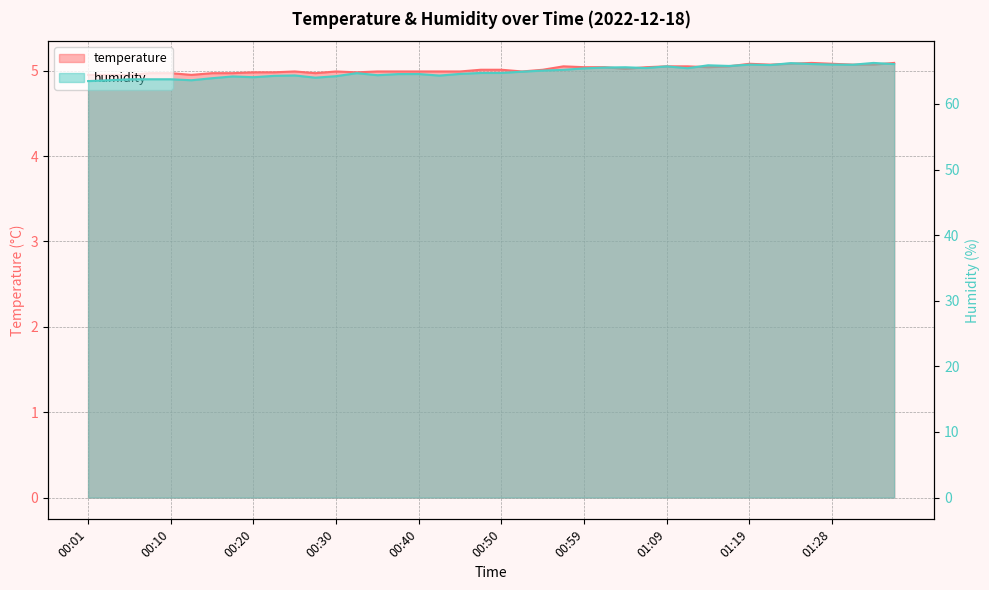

Rank the series at 00:45 from highest to lowest value.

humidity, temperature